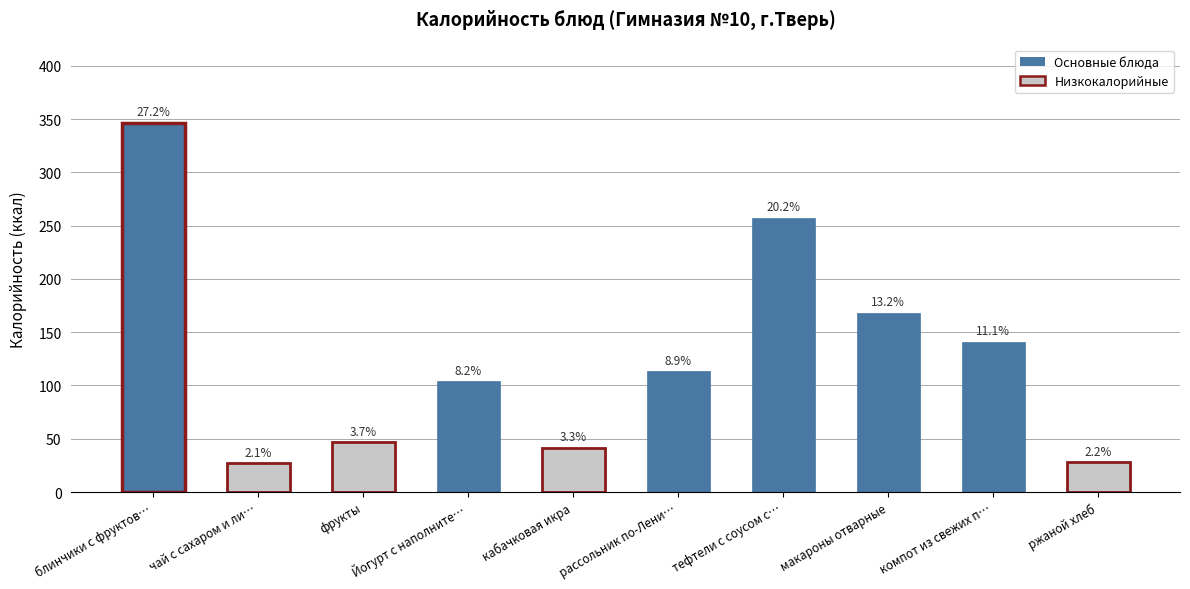

What is the smallest value displayed?

27.3